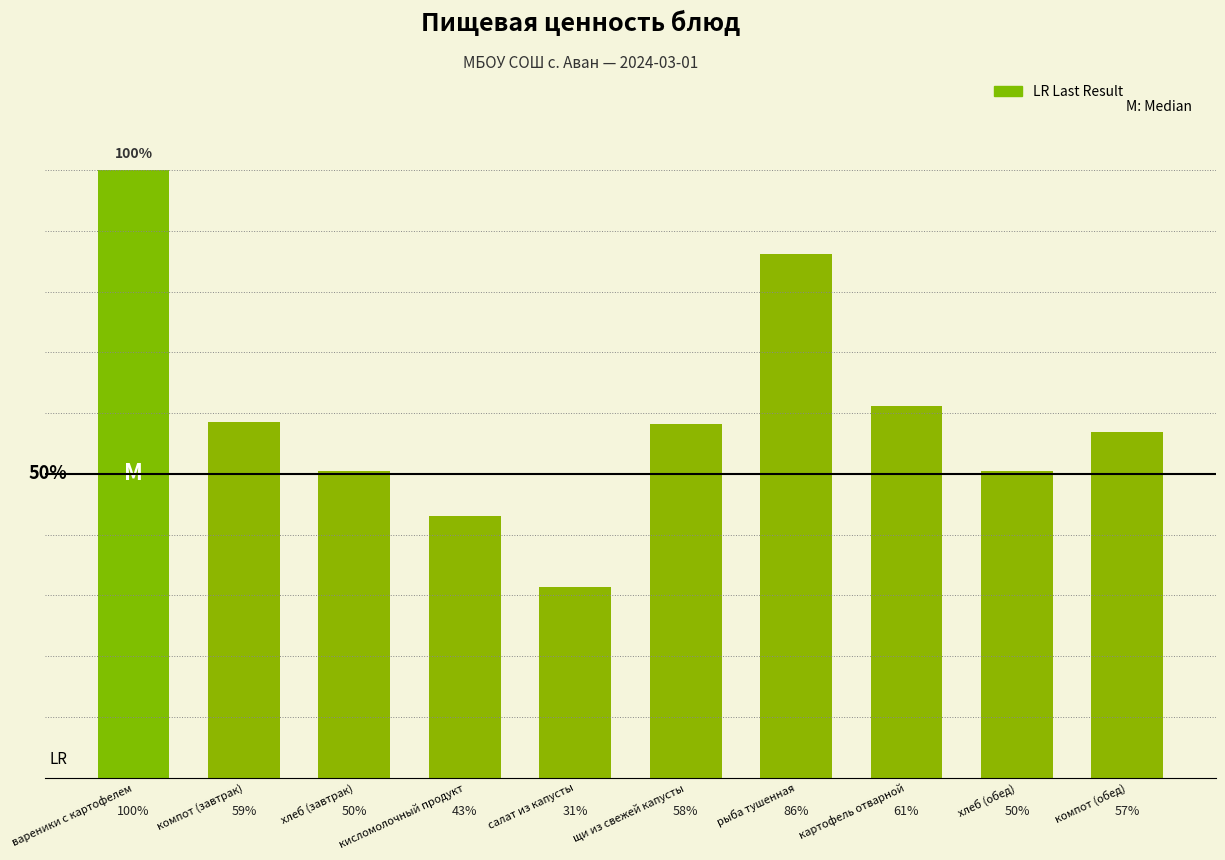

Which has a higher value, хлеб (обед) or рыба тушенная?

рыба тушенная